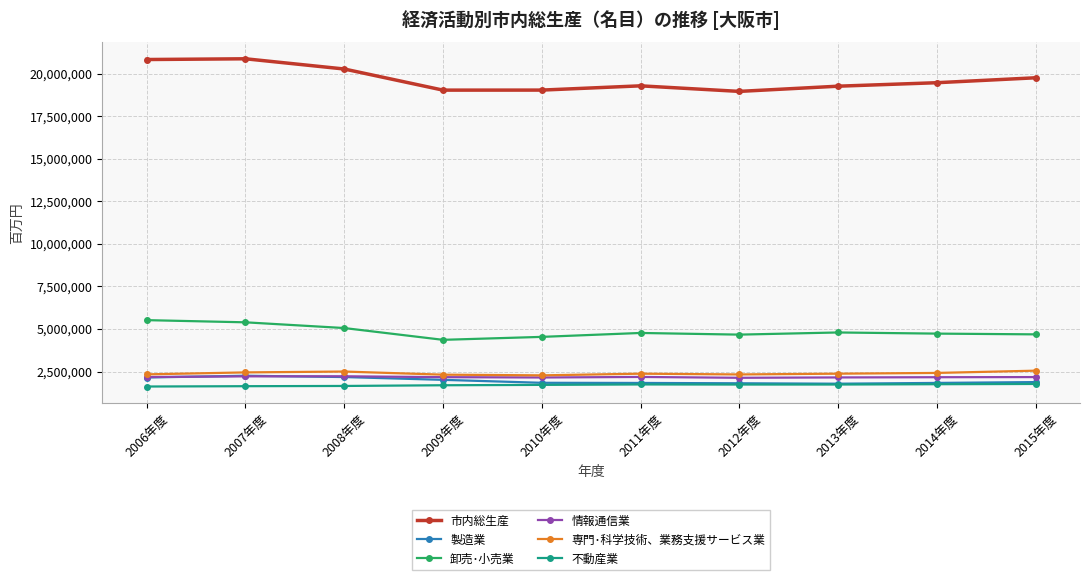

Is the value of 情報通信業 at 2007年度 greater than the value of 市内総生産 at 2015年度?

No